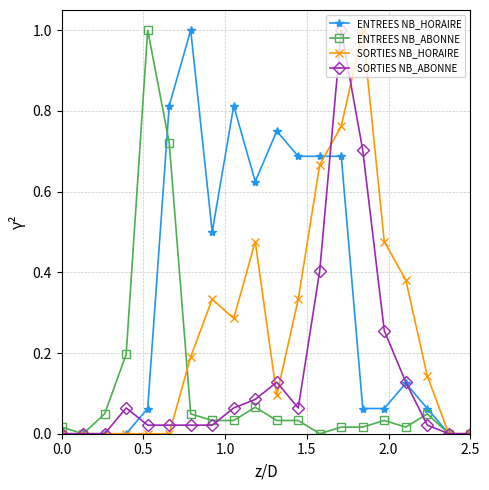

What is the value of the SORTIES NB_ABONNE point at the 14th from the left?

1.0